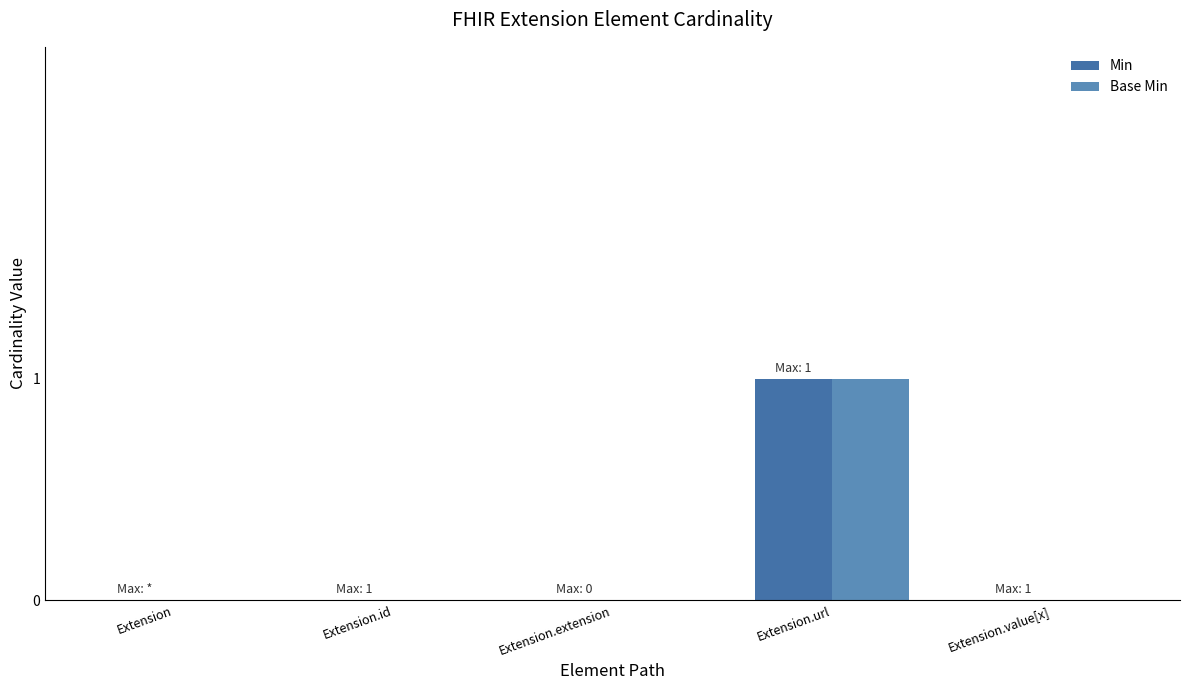

Reading left to right, extract all data points from this chart.

Min: 0	0	0	1	0
Base Min: 0	0	0	1	0